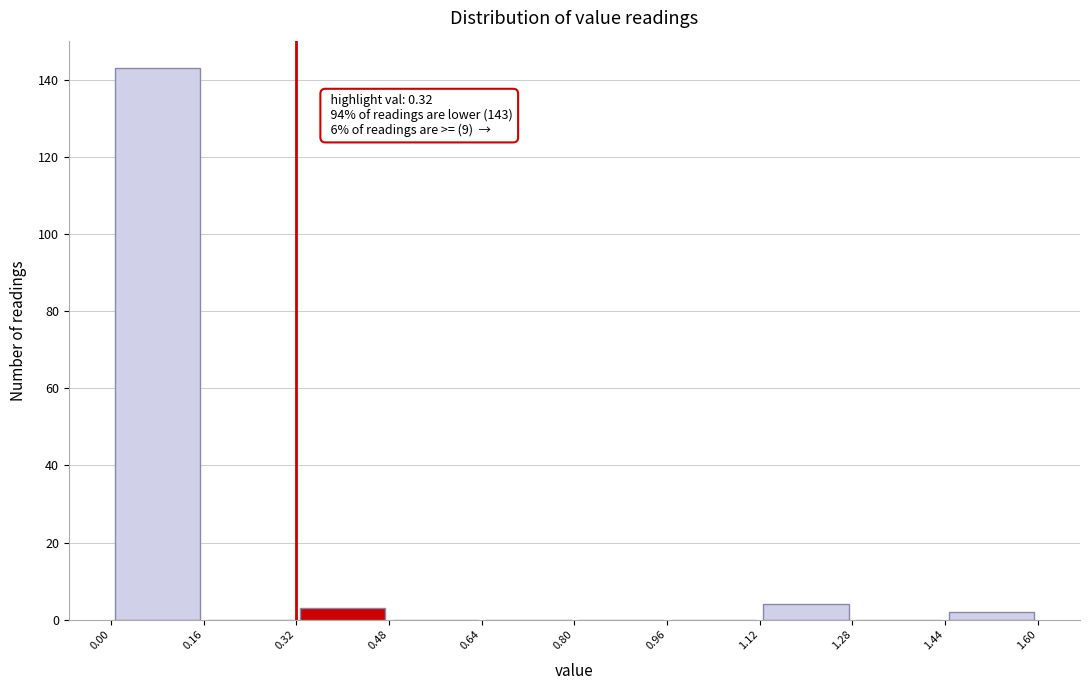

Which range on the x-axis has the tallest bar?

0.00 to 0.16